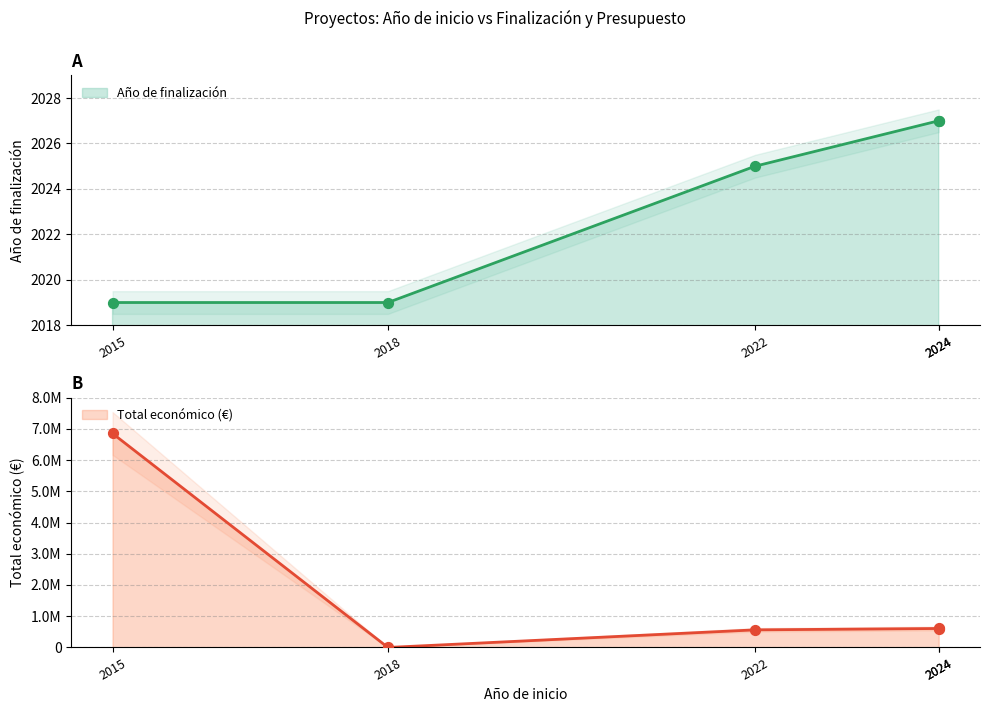

What is the total value across all series at 2024?

609369